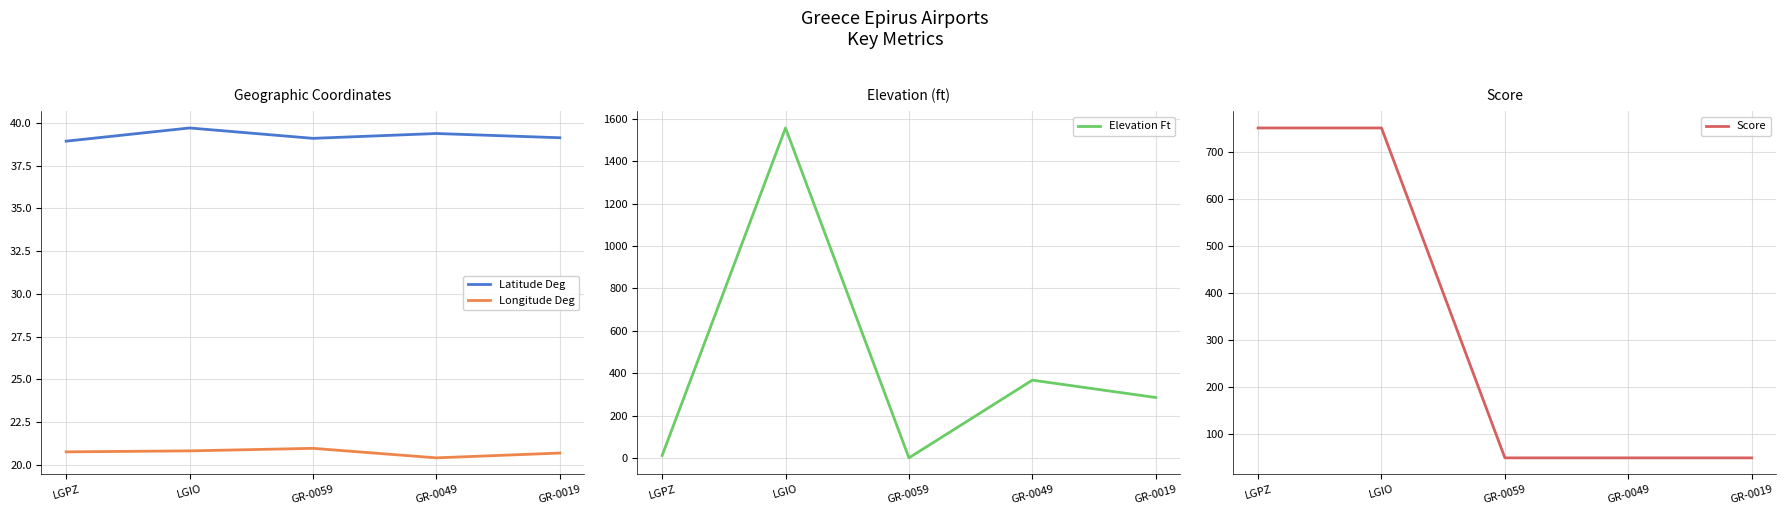

What is the maximum value shown in the chart?

1558.0